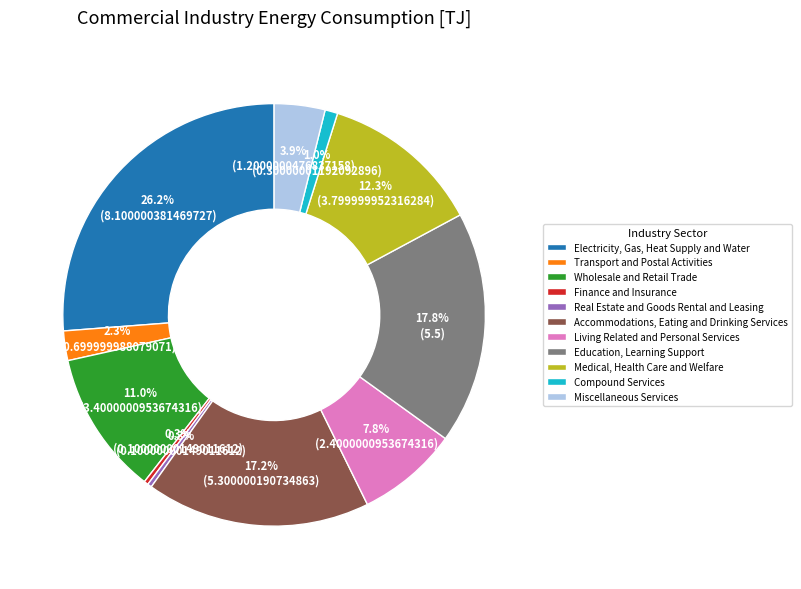

To the nearest percent, what percentage of the pie is Electricity, Gas, Heat Supply and Water?

26%